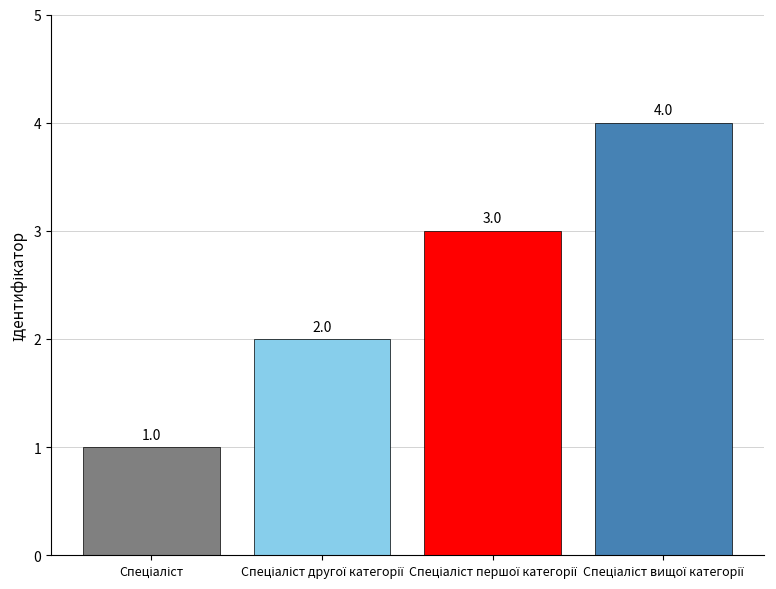

Count the values in the range 2 to 4.

3